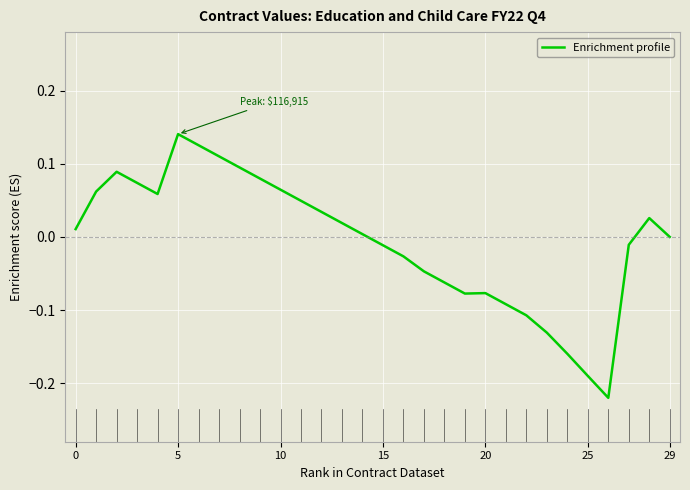

What is the difference between the maximum and minimum values?

0.4